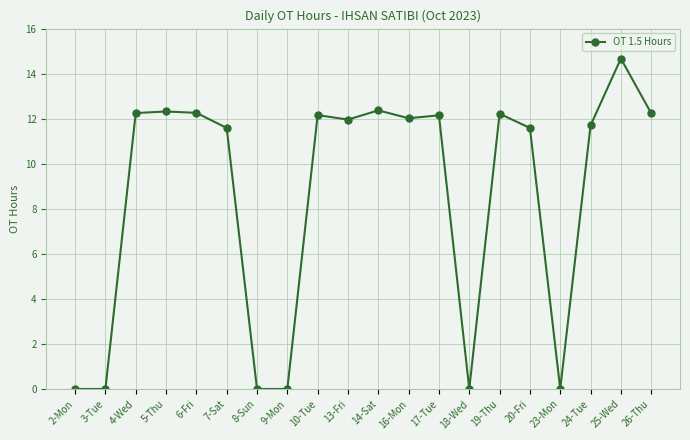

How many distinct data groups are displayed?

1